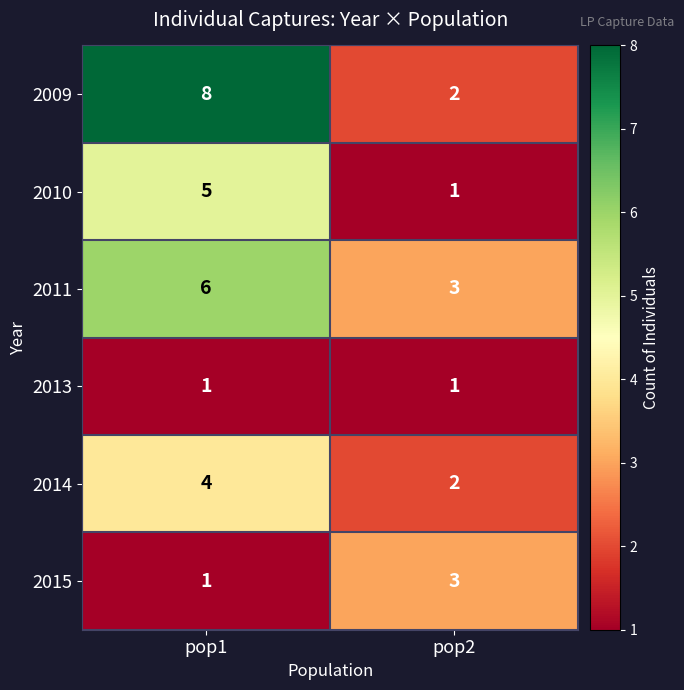

What value does the 2011 series have at pop2?

3